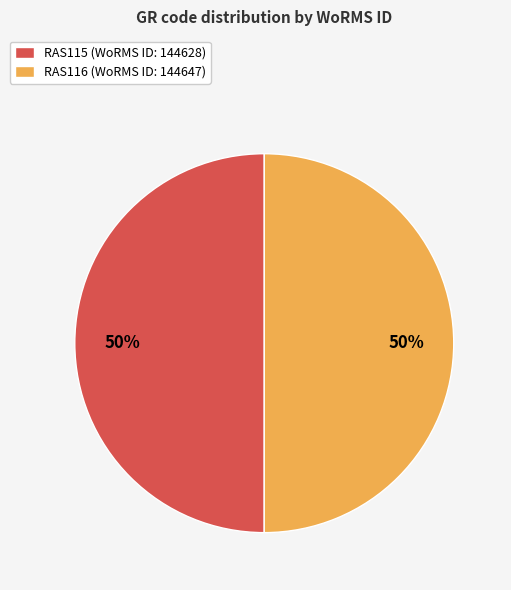

To the nearest percent, what is the average slice percentage?

50%